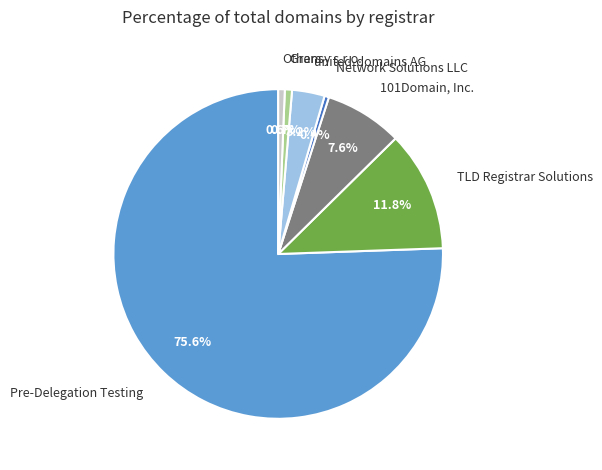

Is the sum of 101Domain, Inc. and united-domains AG greater than half?

No